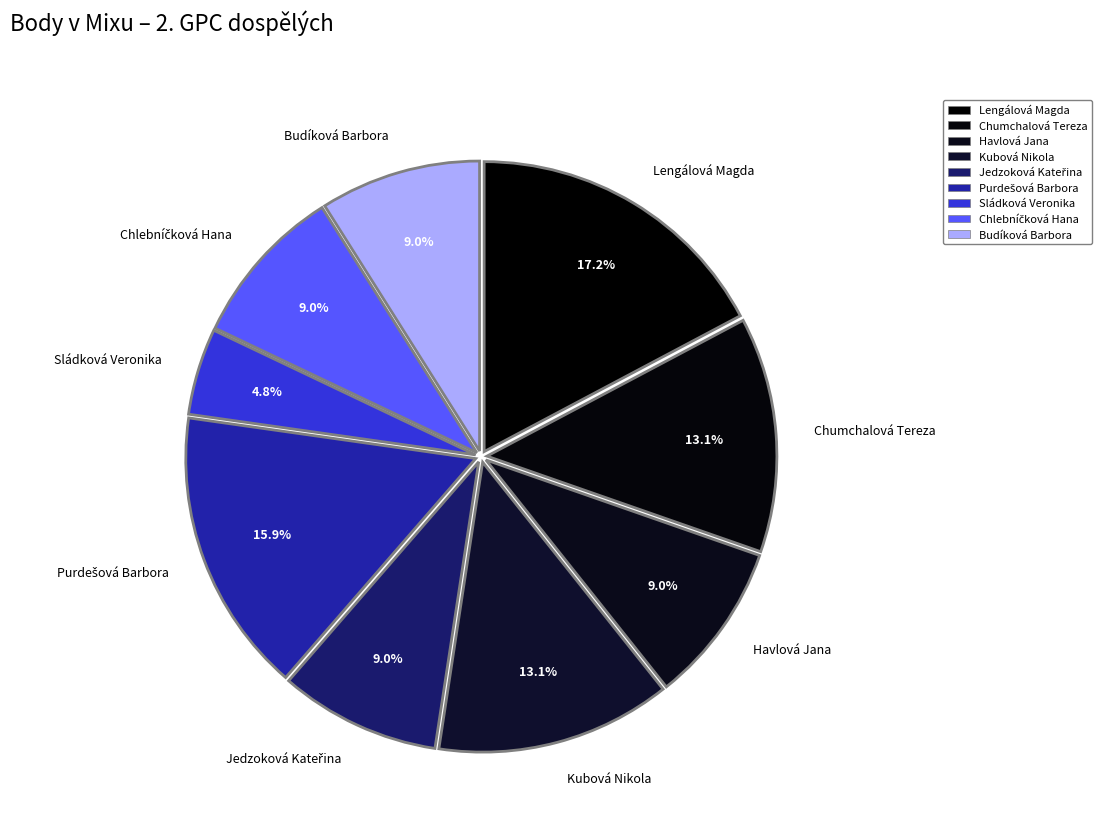

What percentage is NOT represented by Kubová Nikola?

86.9%